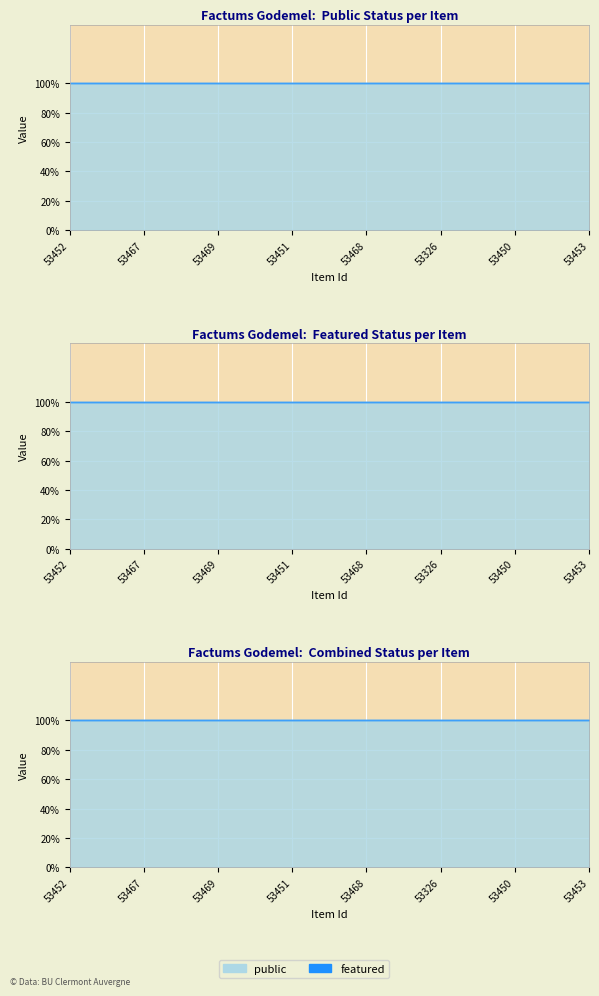

What is the difference between the highest and lowest values at 53453?

1